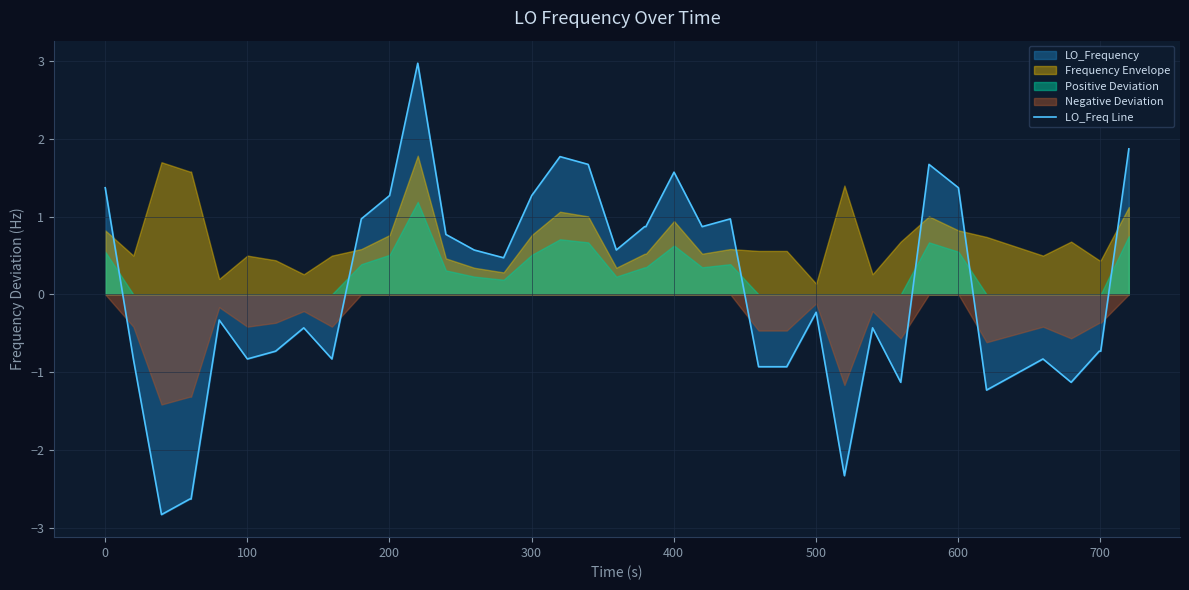

What is the minimum value for LO_Freq Line?

-2.8